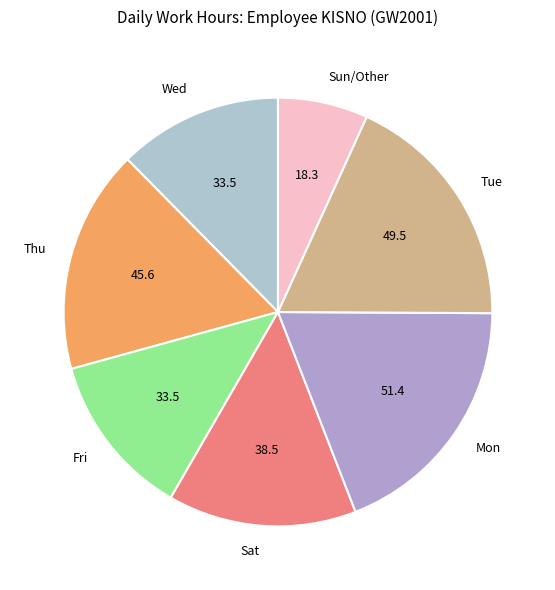

Does any single category account for the majority?

No